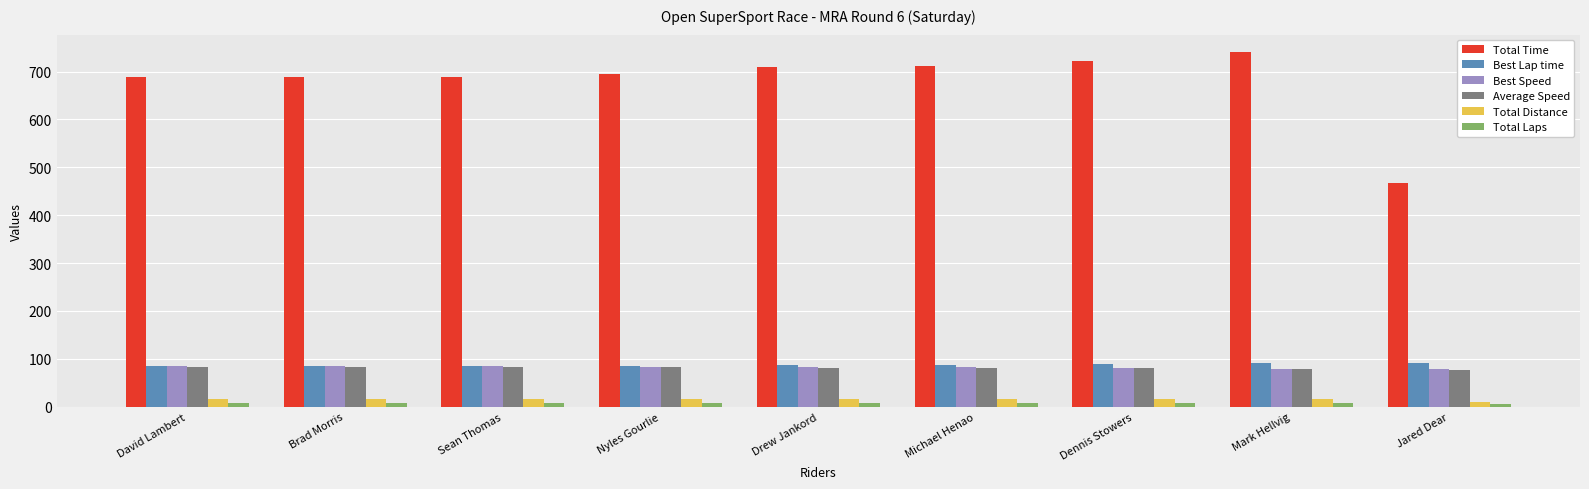

What is the average value of the Average Speed series?

81.2